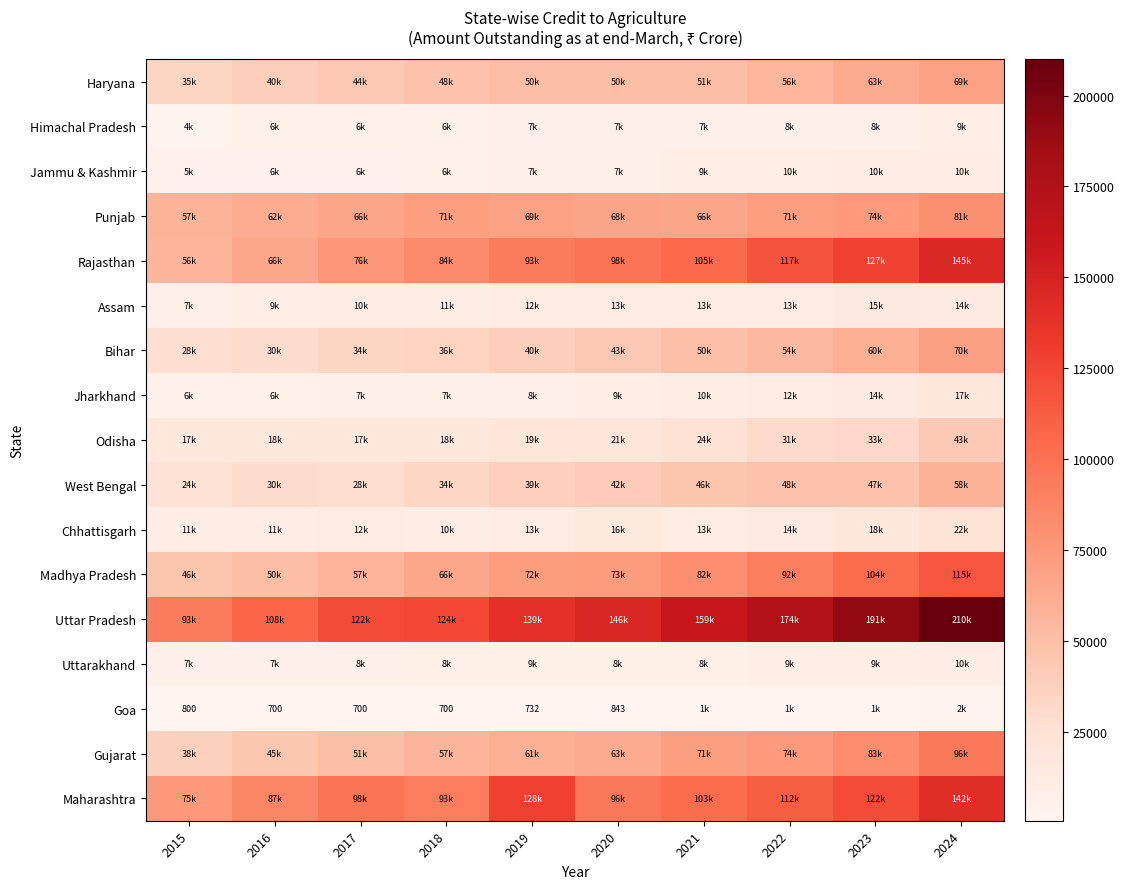

Is it true that Goa equals 700 at 2018?

True